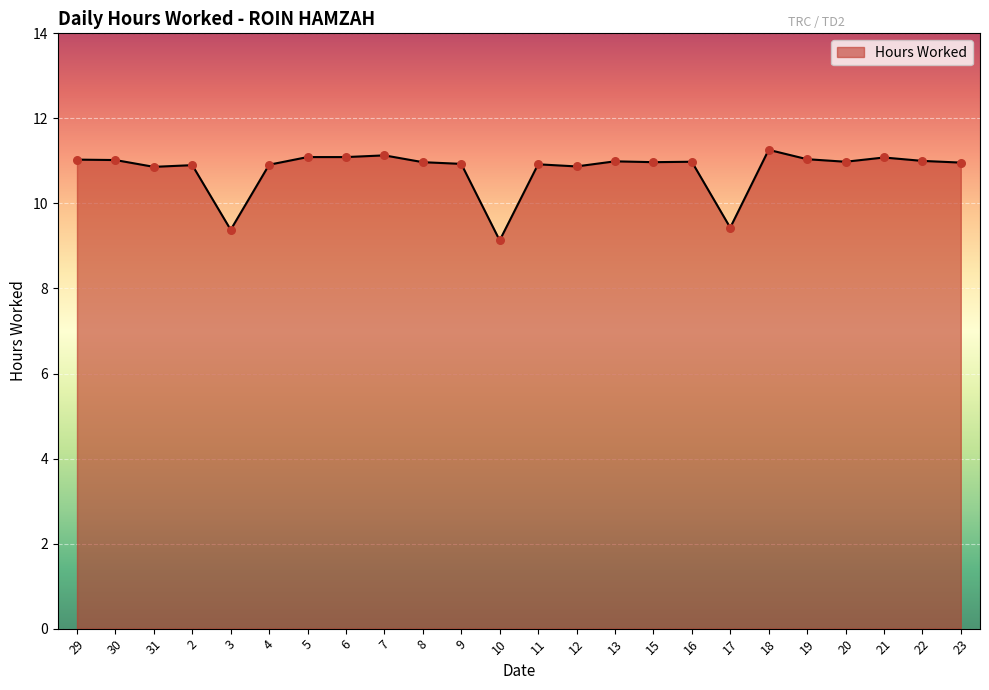

Approximately how many times larger is the value at 29 compared to 9?

1.0